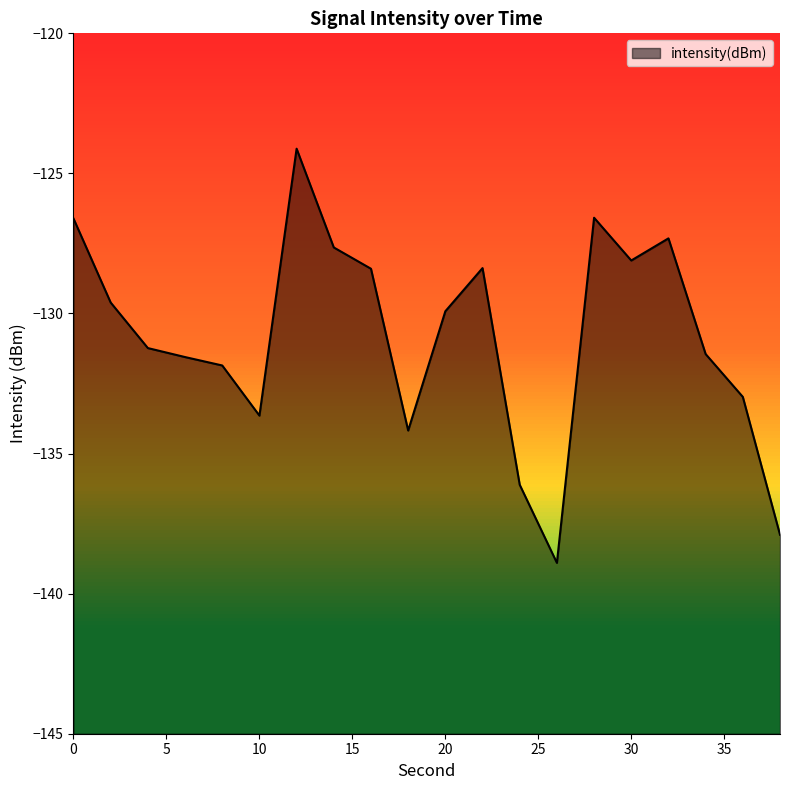

Reading left to right, transcribe all the data shown in this chart.

0=-126.6	2=-129.6	4=-131.2	6=-131.6	8=-131.9	10=-133.6	12=-124.1	14=-127.6	16=-128.4	18=-134.2	20=-129.9	22=-128.4	24=-136.1	26=-138.9	28=-126.6	30=-128.1	32=-127.3	34=-131.4	36=-133.0	38=-137.9